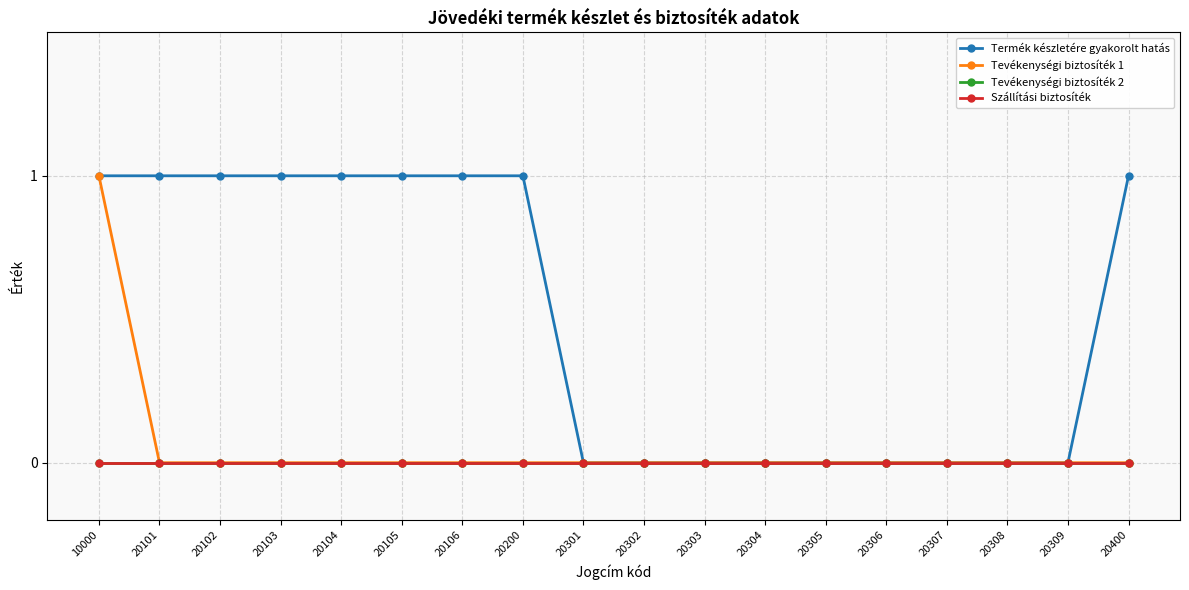

True or false: Tevékenységi biztosíték 1 and Termék készletére gyakorolt hatás intersect in this chart.

False